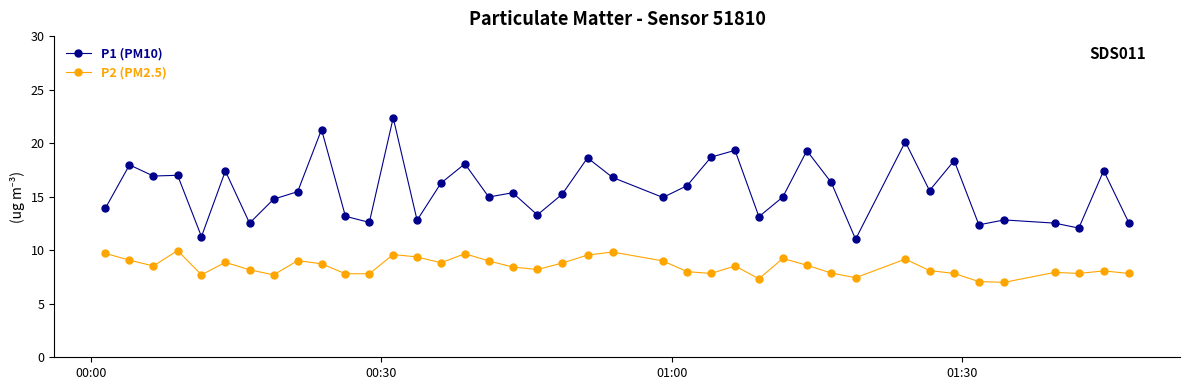

What is the highest value of the P1 (PM10) series?

22.4